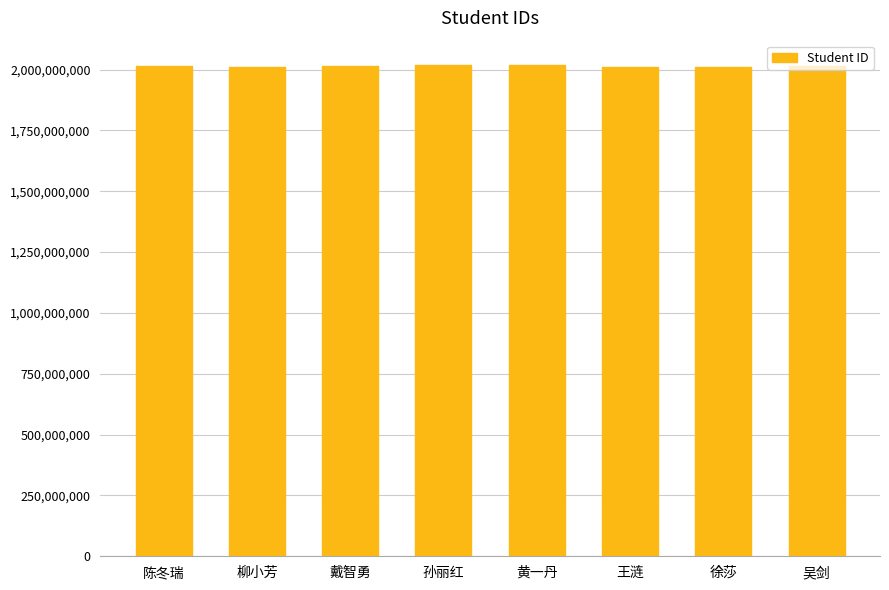

The chart shows a value of 2718057555 at 陈冬瑞. True or false?

False